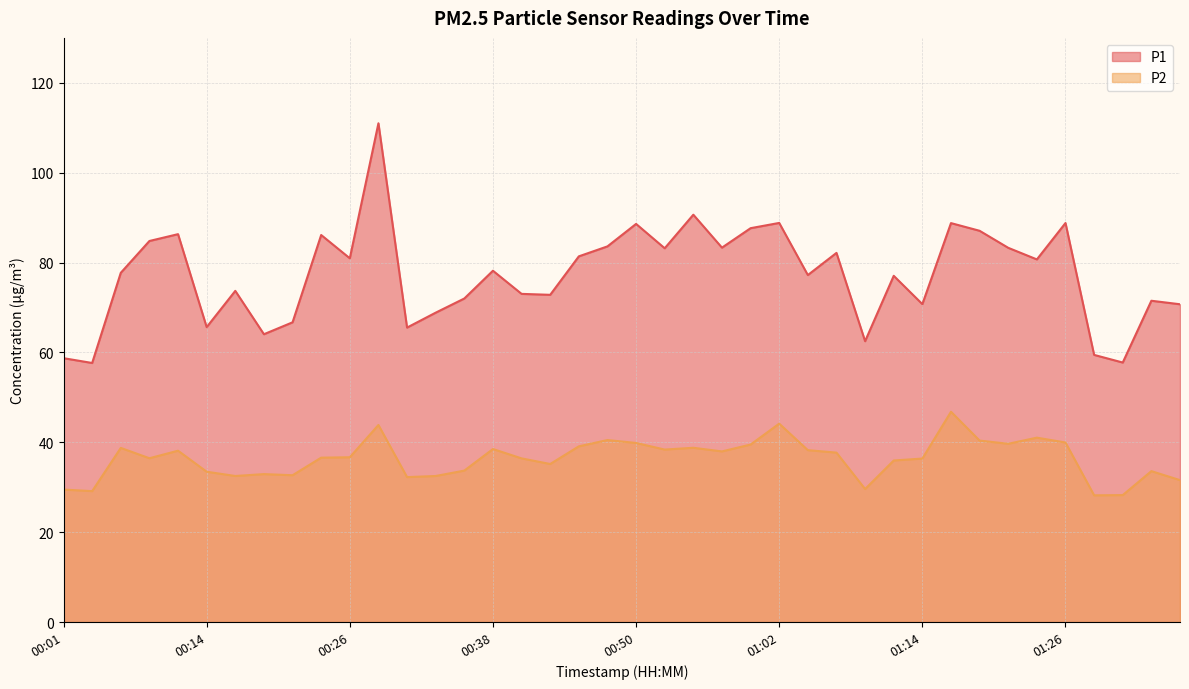

What is the sum of all P1 values?

3088.7